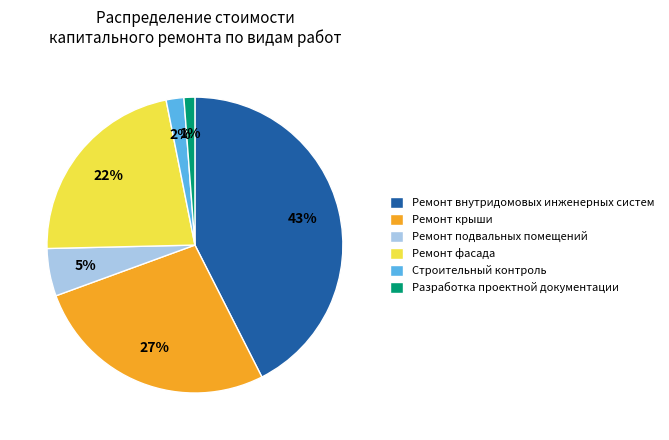

Rank the categories by value from highest to lowest.

Ремонт внутридомовых инженерных систем, Ремонт крыши, Ремонт фасада, Ремонт подвальных помещений, Строительный контроль, Разработка проектной документации